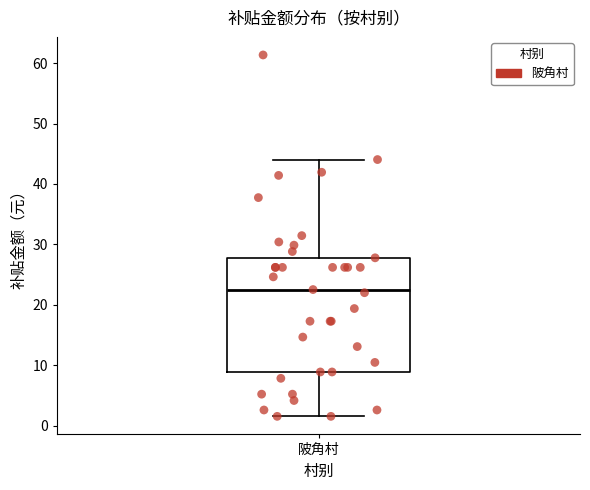

Transcribe this box plot: give where the median line is, the range the box spans, and where the two whiskers end, as read against the y-axis. The values are not printed on the chart, so give them approximately, as read against the axis.

median 23, box 9 to 28, whiskers 2 to 44